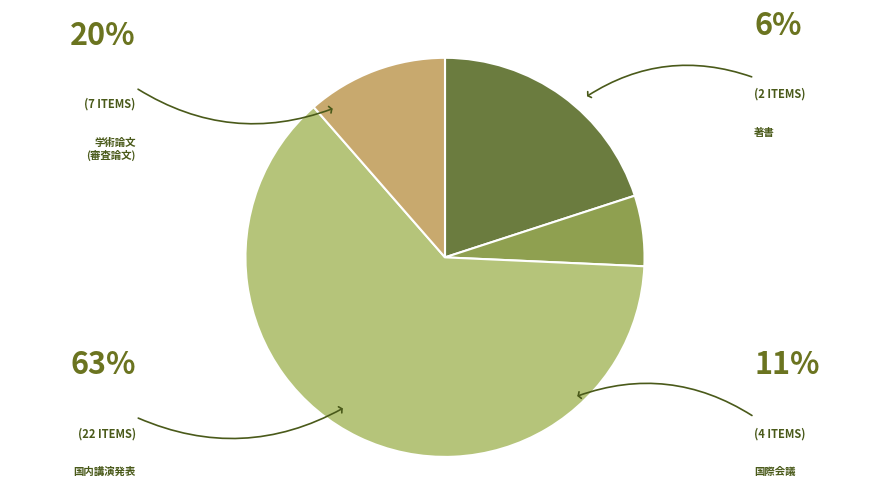

Which slice is the smallest?

著書